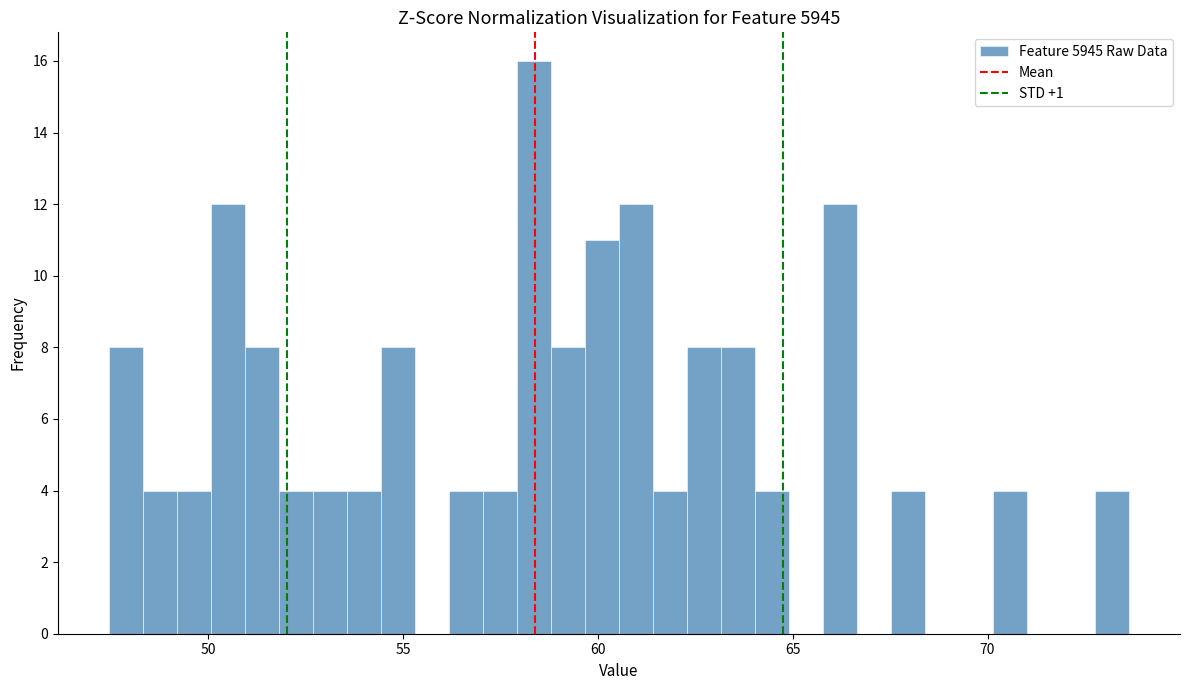

Around what value on the x-axis is the tallest bar? Give the approximate position of its centre, as read against the axis.

58.5